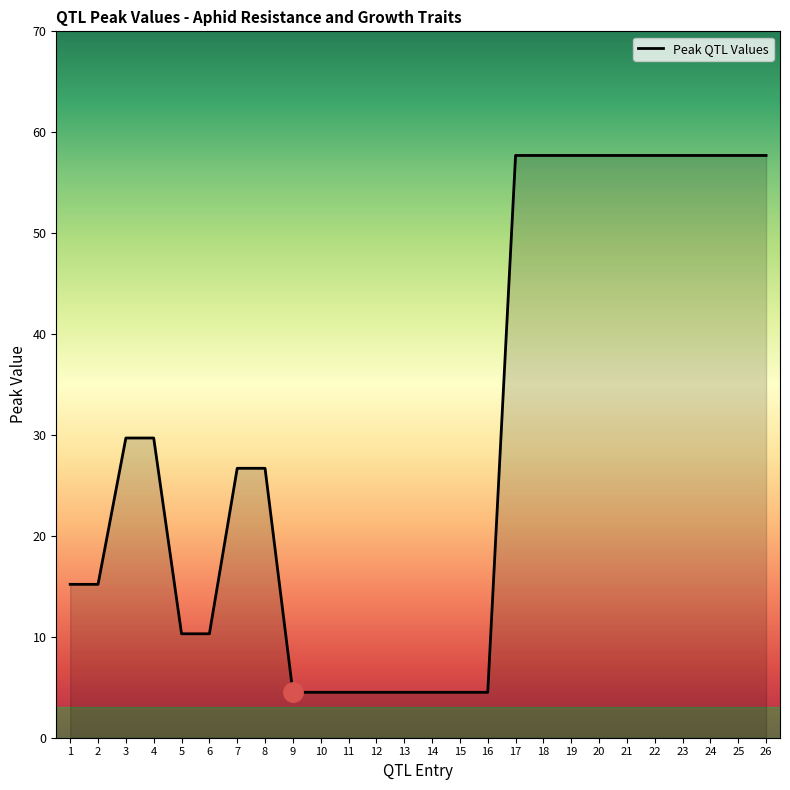

What is the maximum value shown in the chart?

57.7